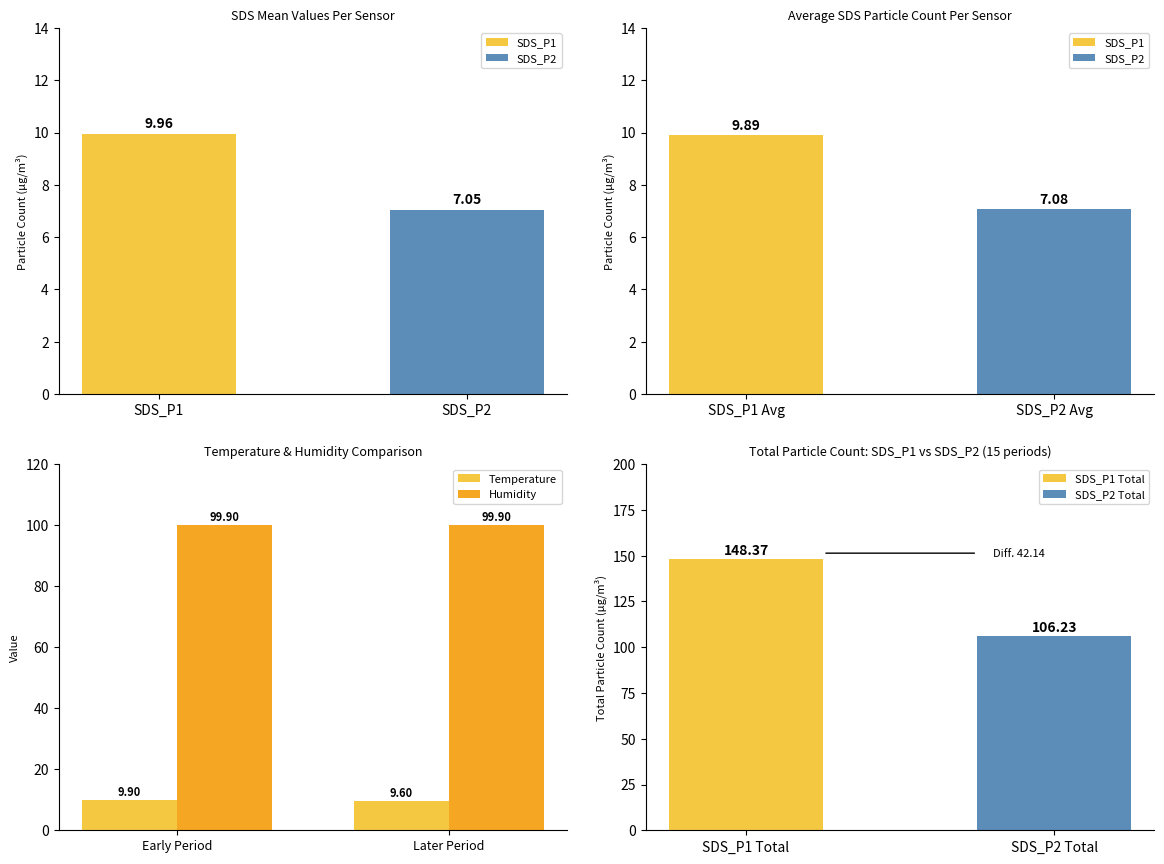

Which has a higher value, SDS_P2 or SDS_P1?

SDS_P1